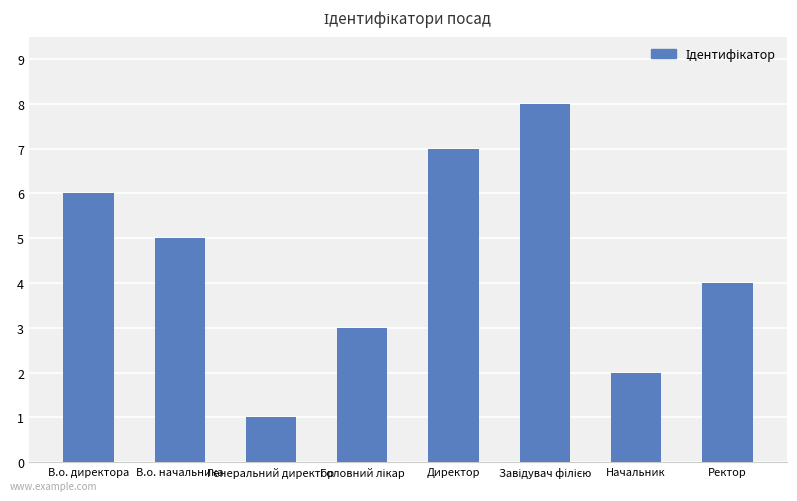

What is the label of the 3rd bar from the left?

Генеральний директор